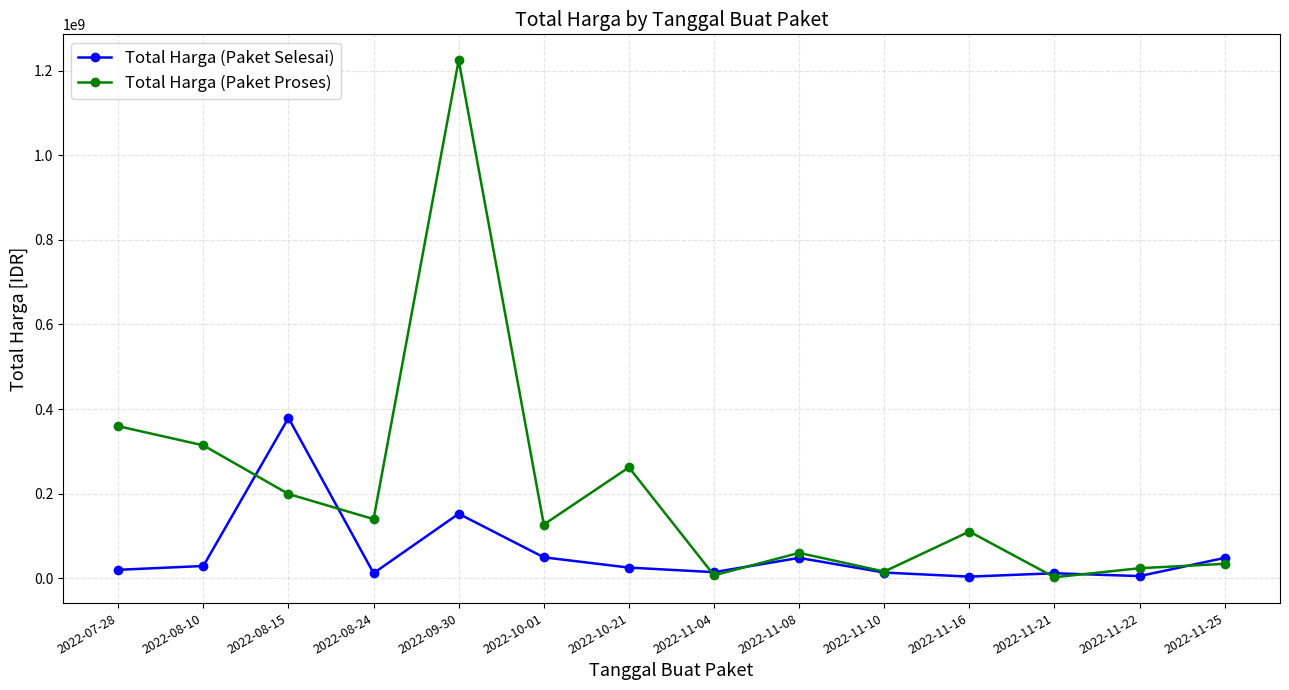

At which category does Total Harga (Paket Proses) reach its first local peak?

2022-09-30